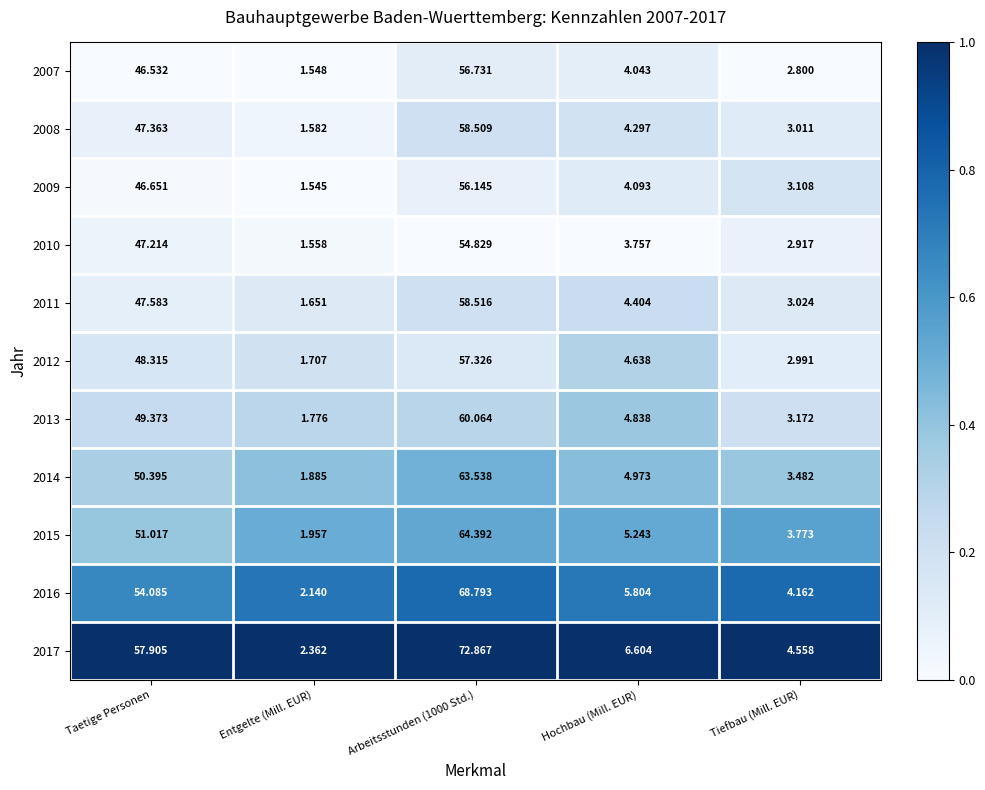

Where does the 2009 series first go above 4?

Taetige Personen